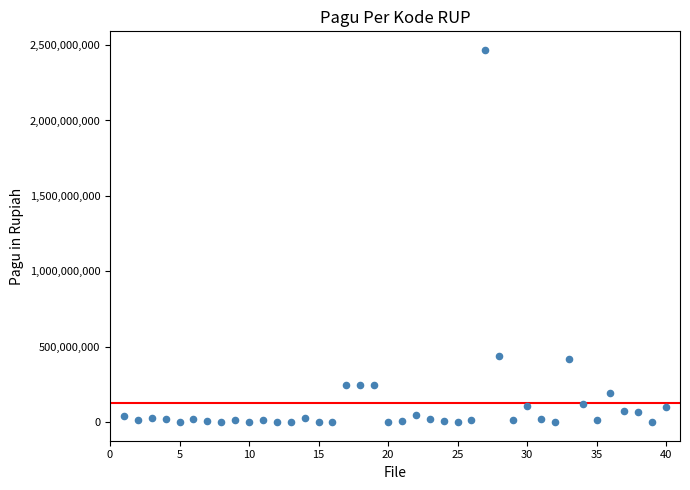

What is the range of X values (max minus min)?

39